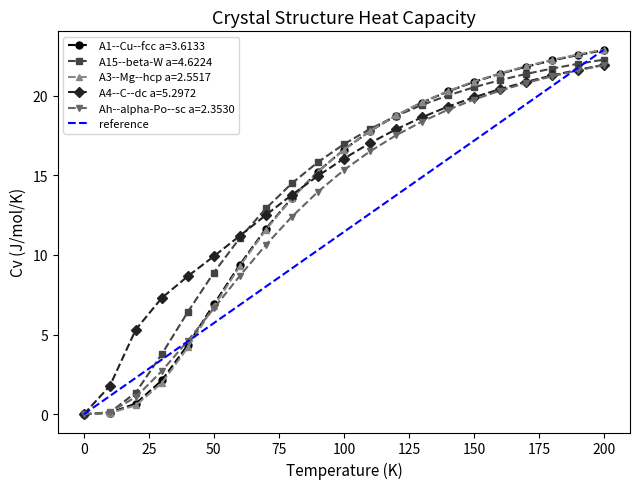

The value of Ah--alpha-Po--sc a=2.3530 at 50 is 6.7. True or false?

True